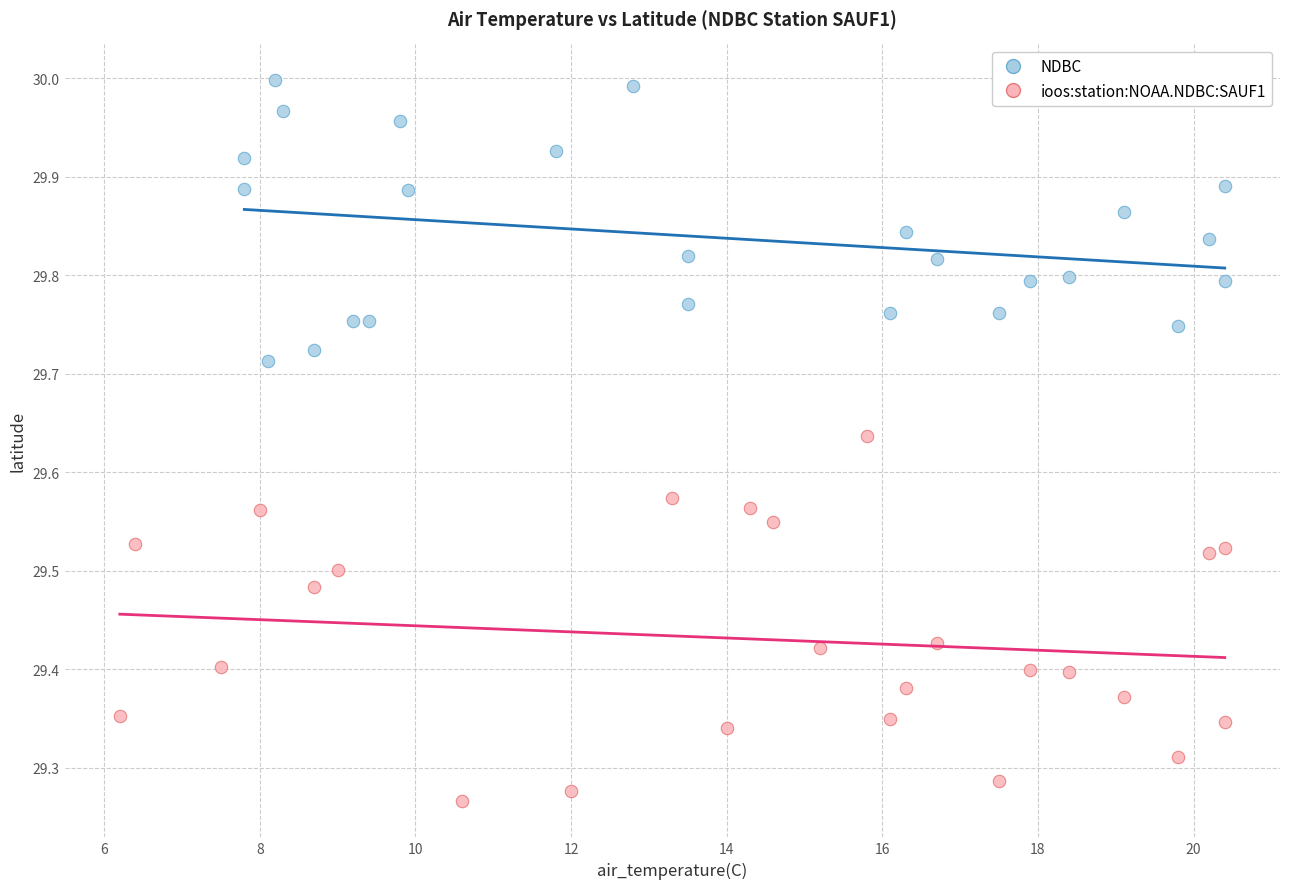

Which series has the largest Y range (max minus min)?

ioos:station:NOAA.NDBC:SAUF1